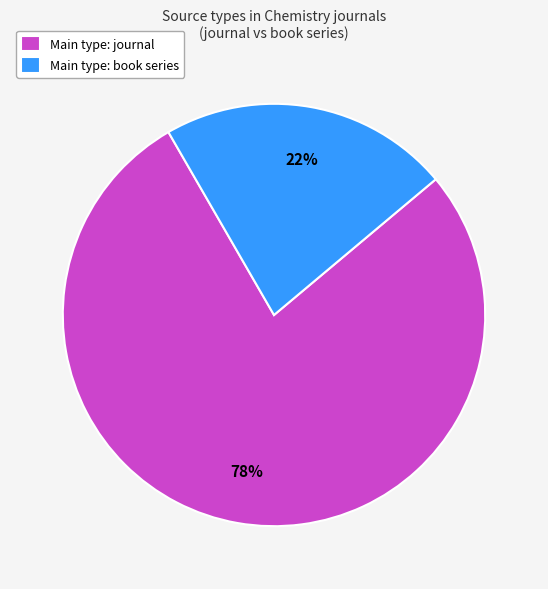

To the nearest percent, what is the average slice percentage?

50%